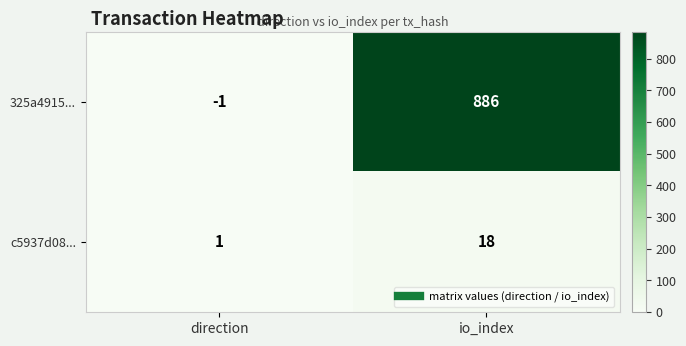

List the series in order of their peak value, highest first.

325a4915..., c5937d08...